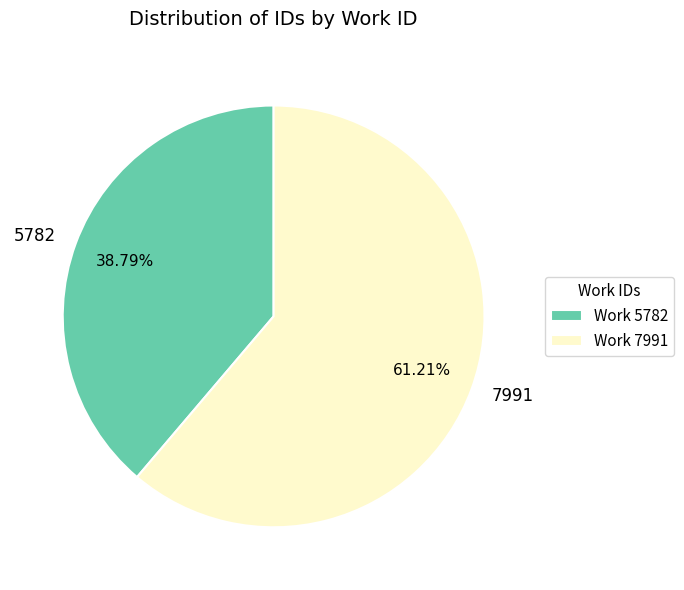

What percentage is NOT represented by 7991?

38.8%